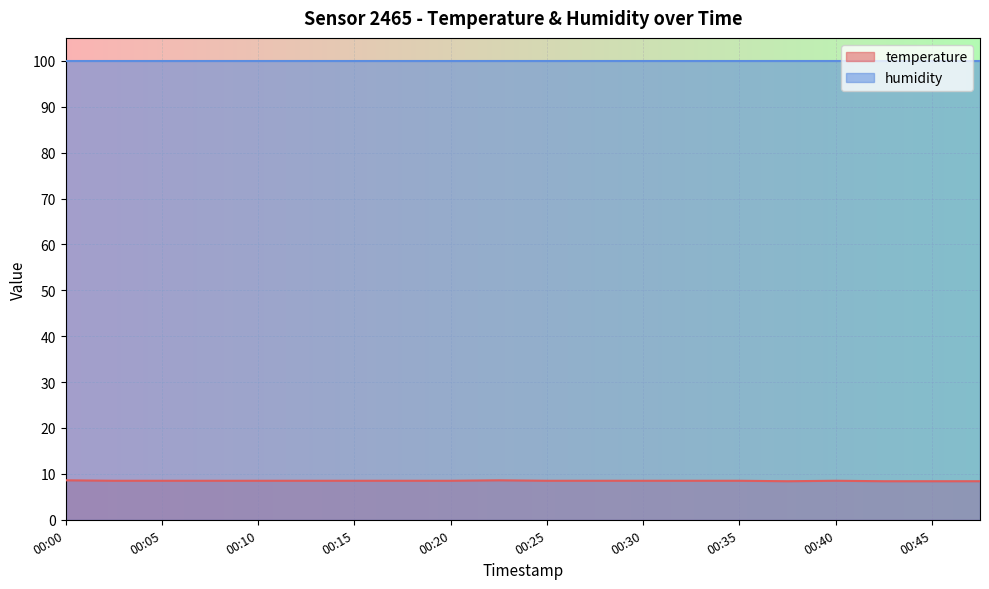

The chart shows a value of 4.2 at 00:00. True or false?

False